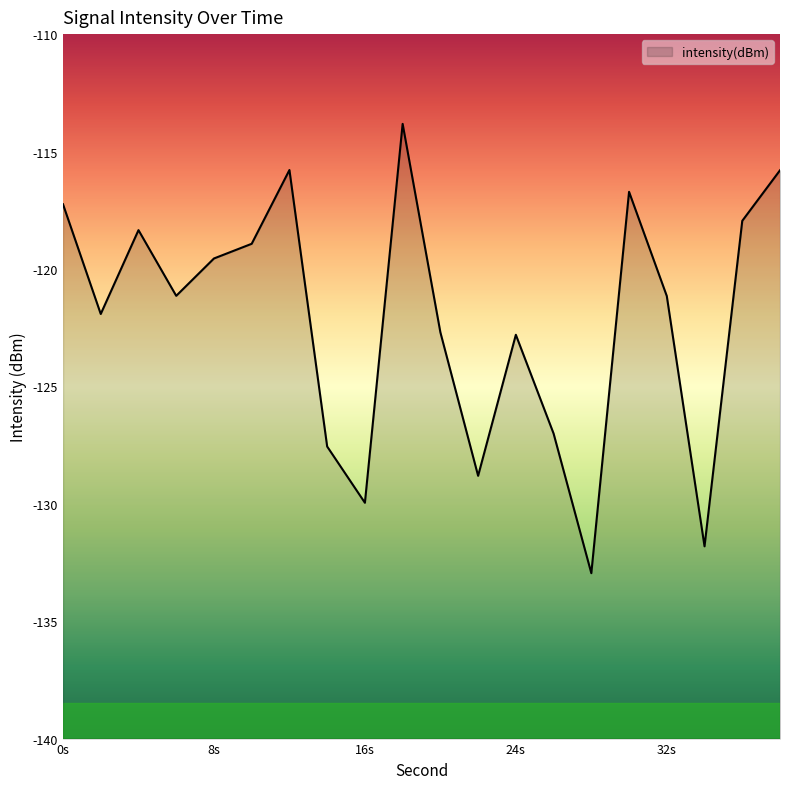

What value does the data have at 0s?

-117.2